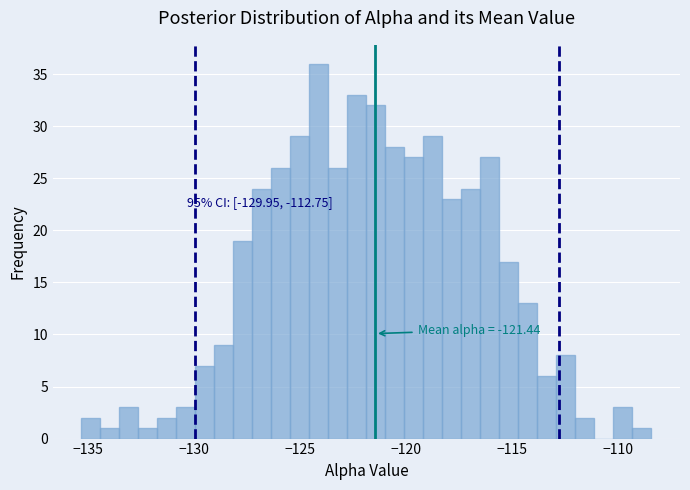

Around what value on the x-axis is the tallest bar? Give the approximate position of its centre, as read against the axis.

-124.0